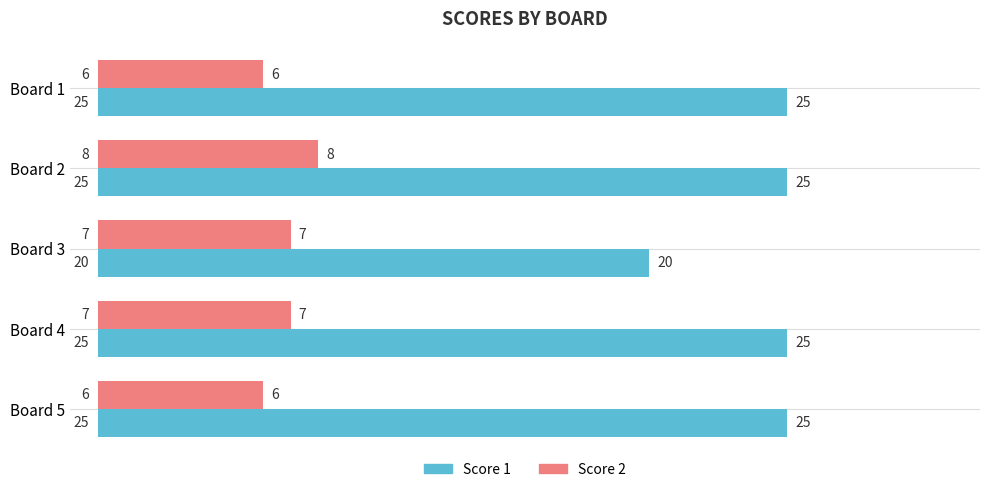

Rank the series by their maximum value, from lowest to highest.

Score 2, Score 1